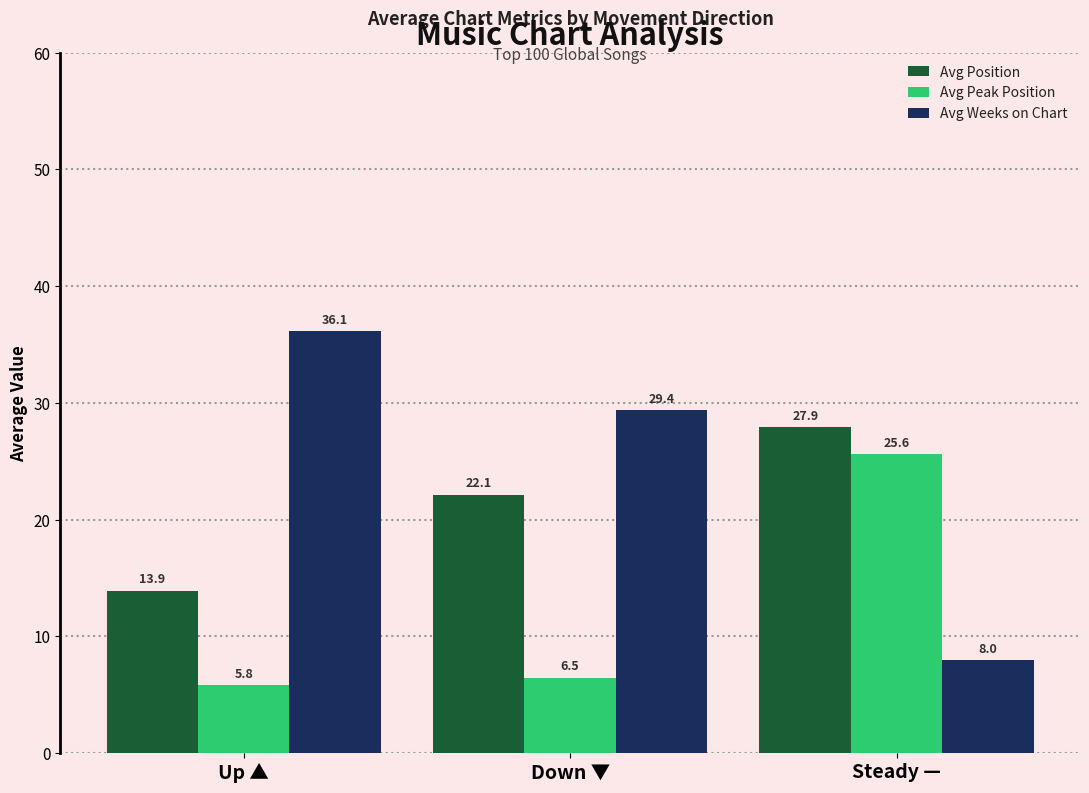

At which label is Avg Peak Position closest to 15?

Down ▼